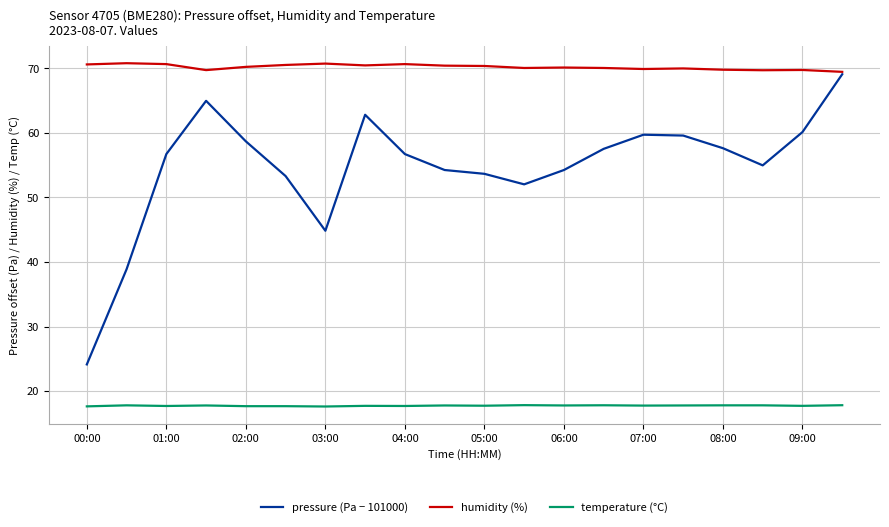

List the series in order of their overall mean, lowest first.

temperature (°C), pressure (Pa − 101000), humidity (%)